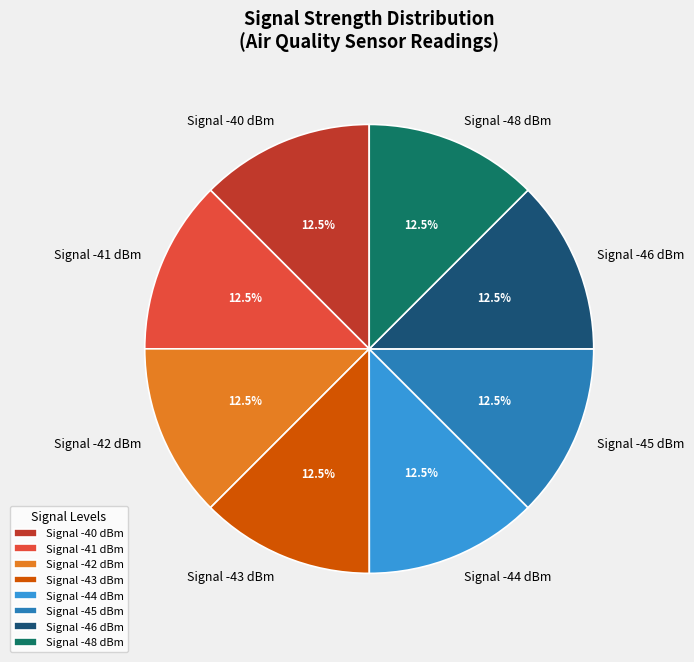

How many segments does this pie chart have?

8